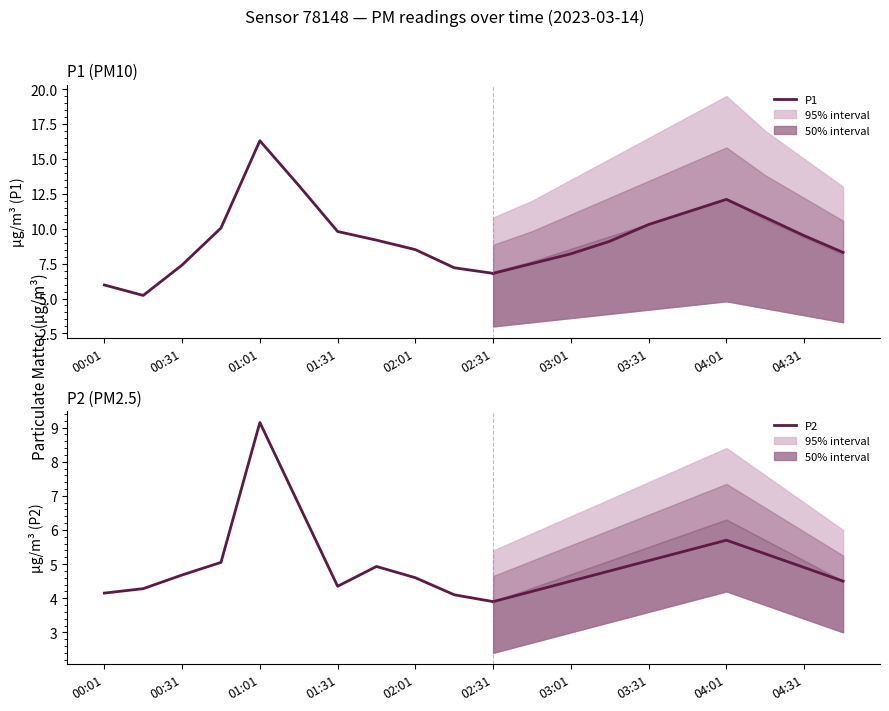

List the series in order of their peak value, highest first.

P1, P2